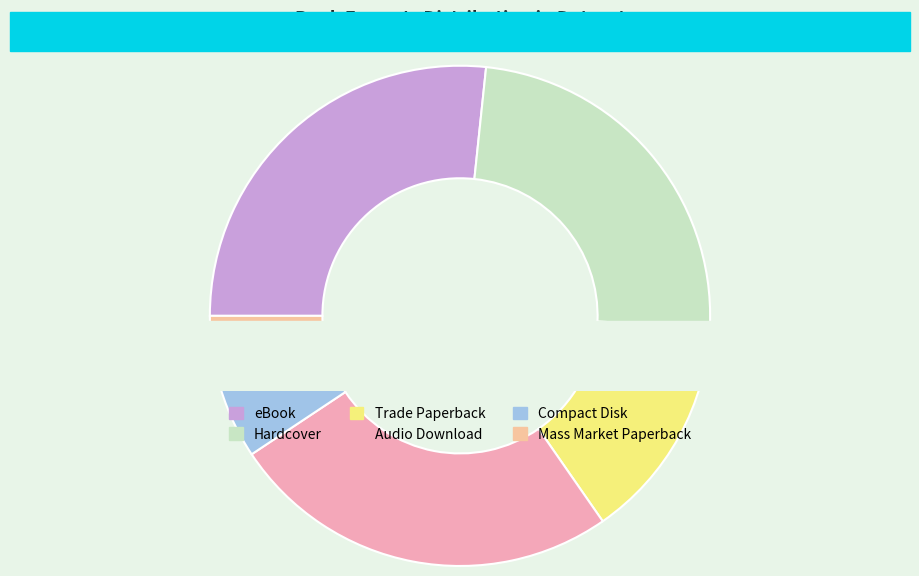

To the nearest percent, what is the difference between the Hardcover and Compact Disk slice percentages?

19%